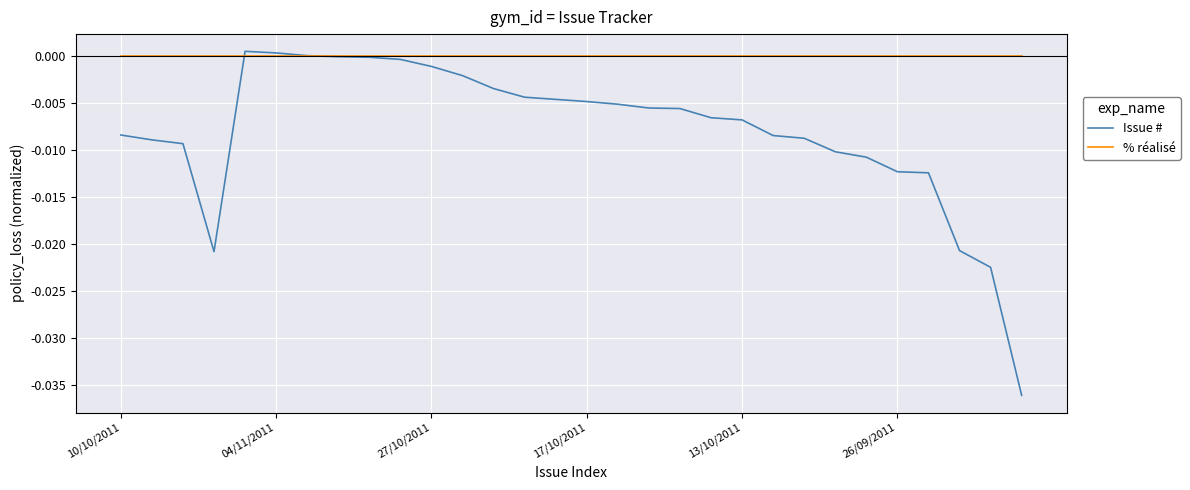

Which series has the largest total across all categories?

% réalisé